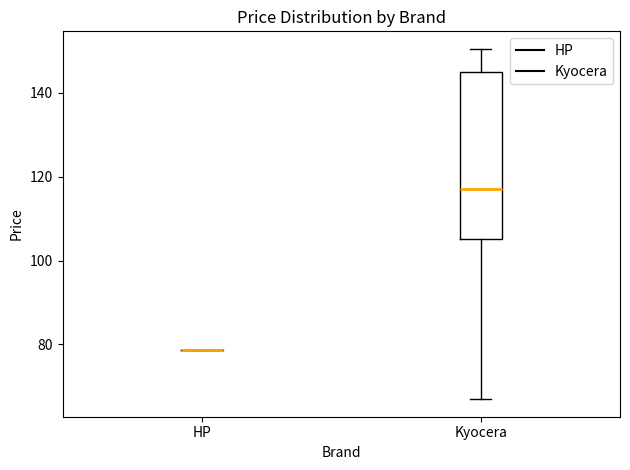

Comparing the boxes themselves (not the whiskers), which one is the tallest?

Kyocera